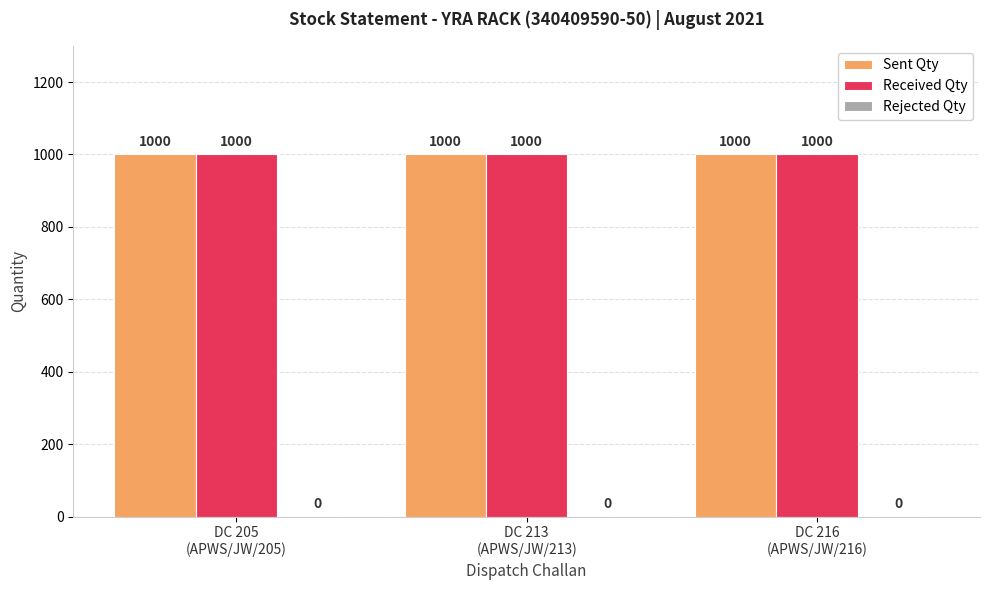

What is the label of the 2nd bar from the left?

DC 213
(APWS/JW/213)